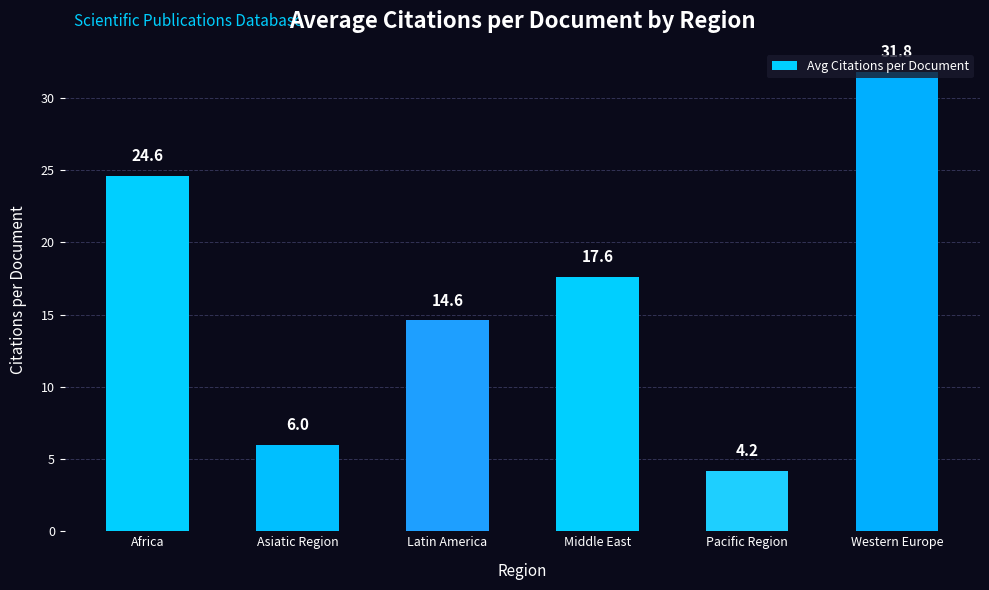

At which category does the chart reach its peak across all series?

Western Europe